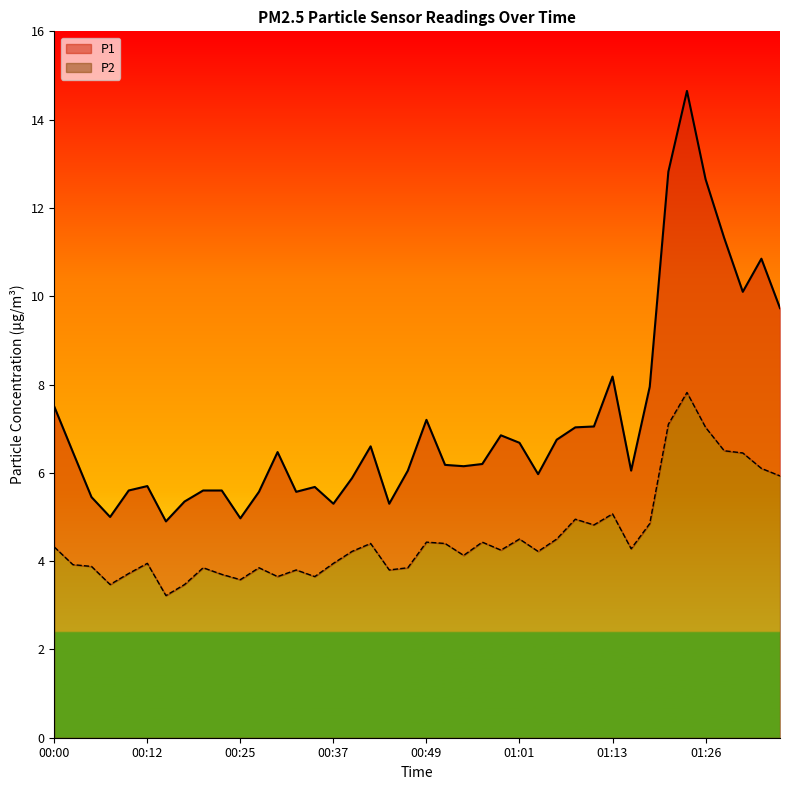

At which category is the sum across all series the highest?

01:23